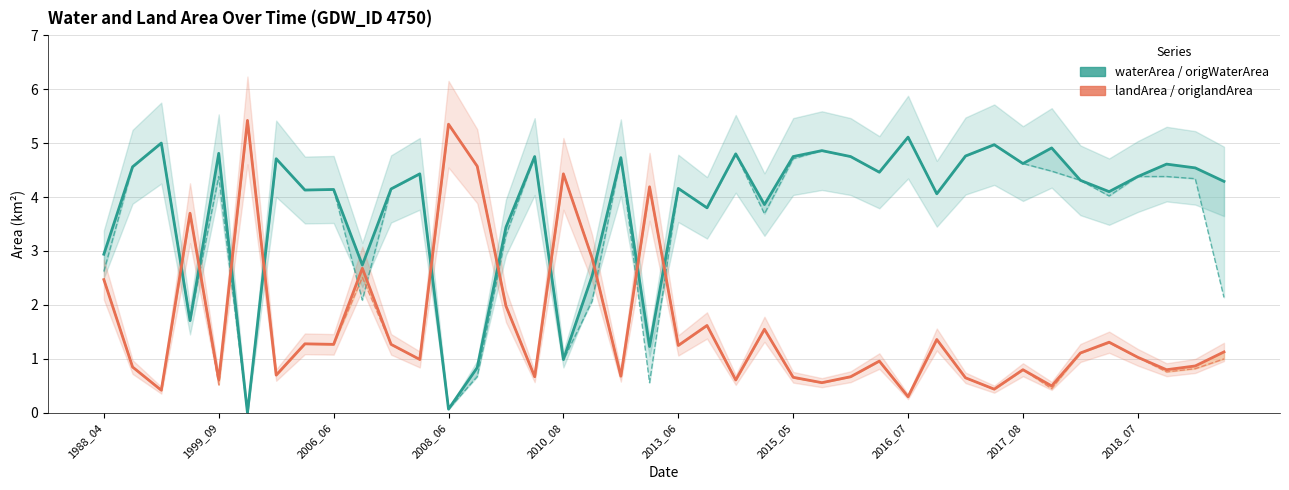

What is the difference between the waterArea values at 13 and 2013_06?

0.8